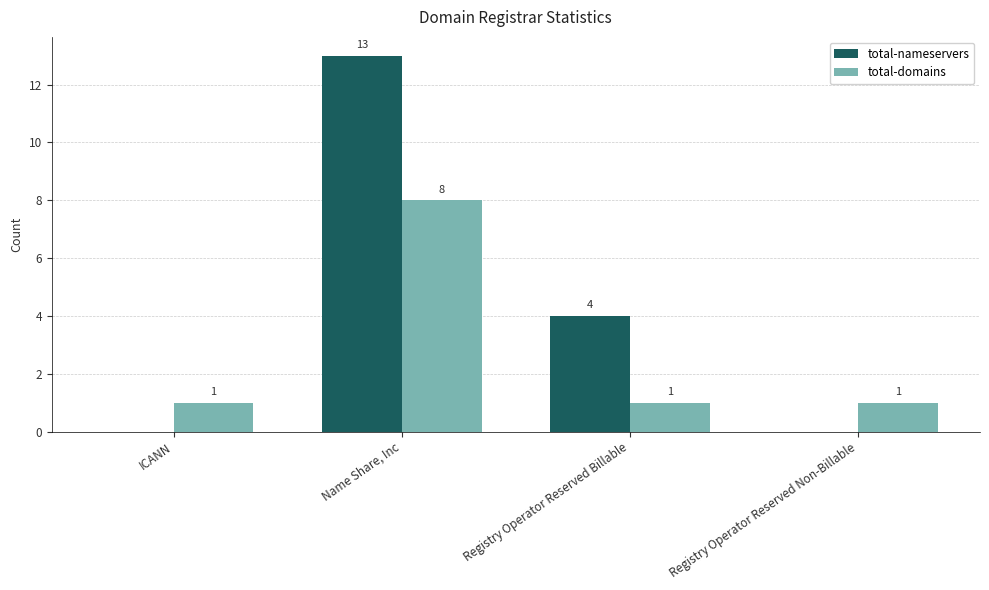

Which category has the highest value across all series?

Name Share, Inc